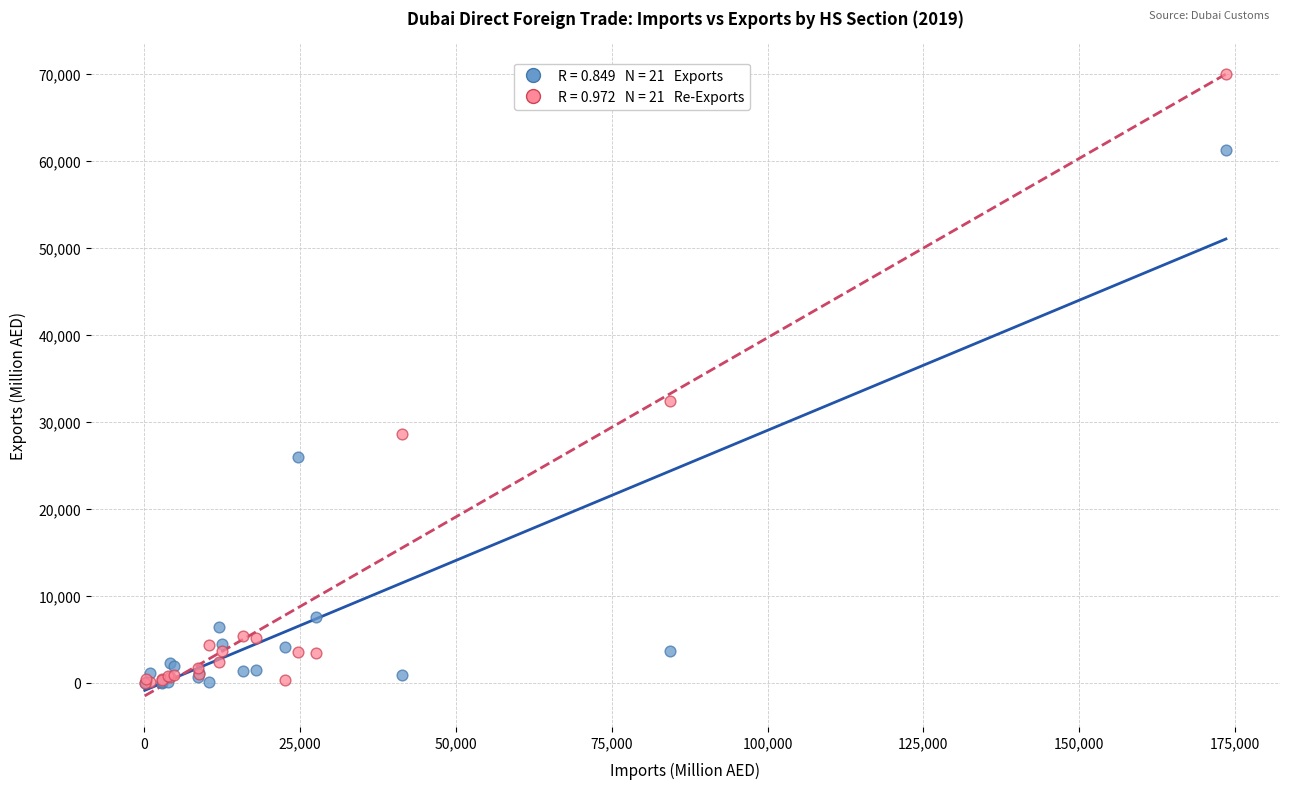

Across all series, what Y value is closest to 35005?

32409.6